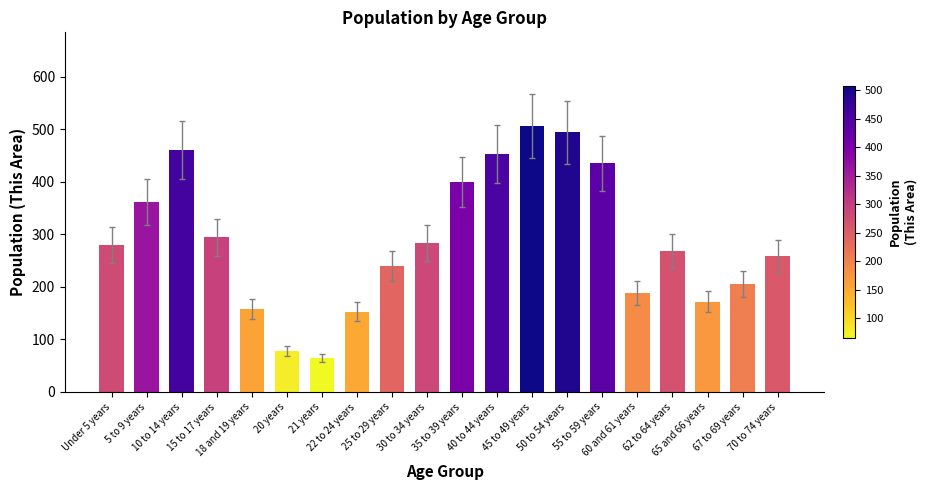

Reading left to right, transcribe all the data shown in this chart.

Under 5 years=280	5 to 9 years=362	10 to 14 years=460	15 to 17 years=294	18 and 19 years=158	20 years=78	21 years=65	22 to 24 years=153	25 to 29 years=240	30 to 34 years=284	35 to 39 years=400	40 to 44 years=453	45 to 49 years=507	50 to 54 years=494	55 to 59 years=435	60 and 61 years=189	62 to 64 years=269	65 and 66 years=172	67 to 69 years=205	70 to 74 years=259